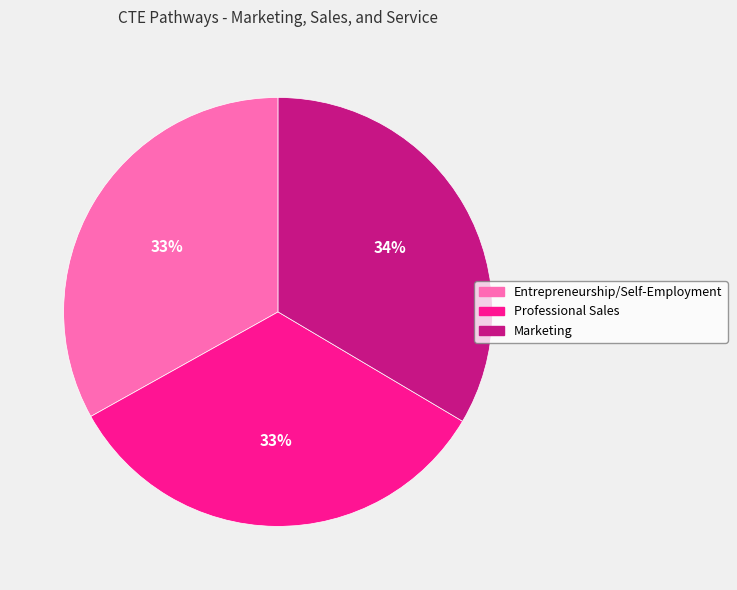

True or false: Marketing accounts for 24% of the total.

False